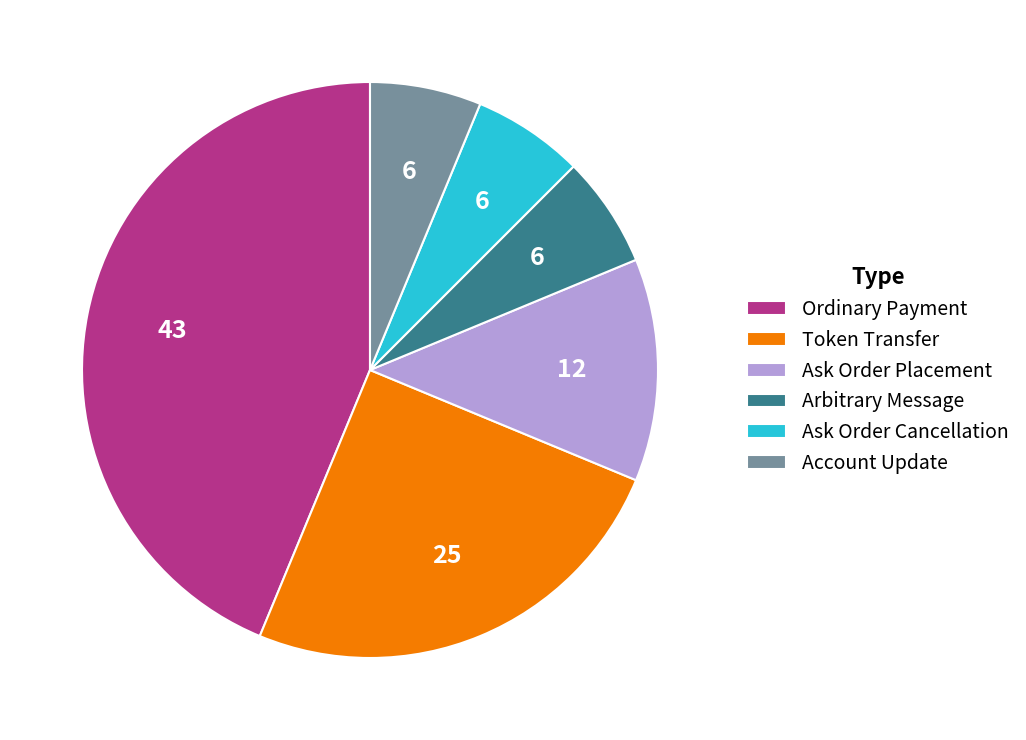

Is the sum of Ask Order Placement and Ask Order Cancellation greater than half?

No